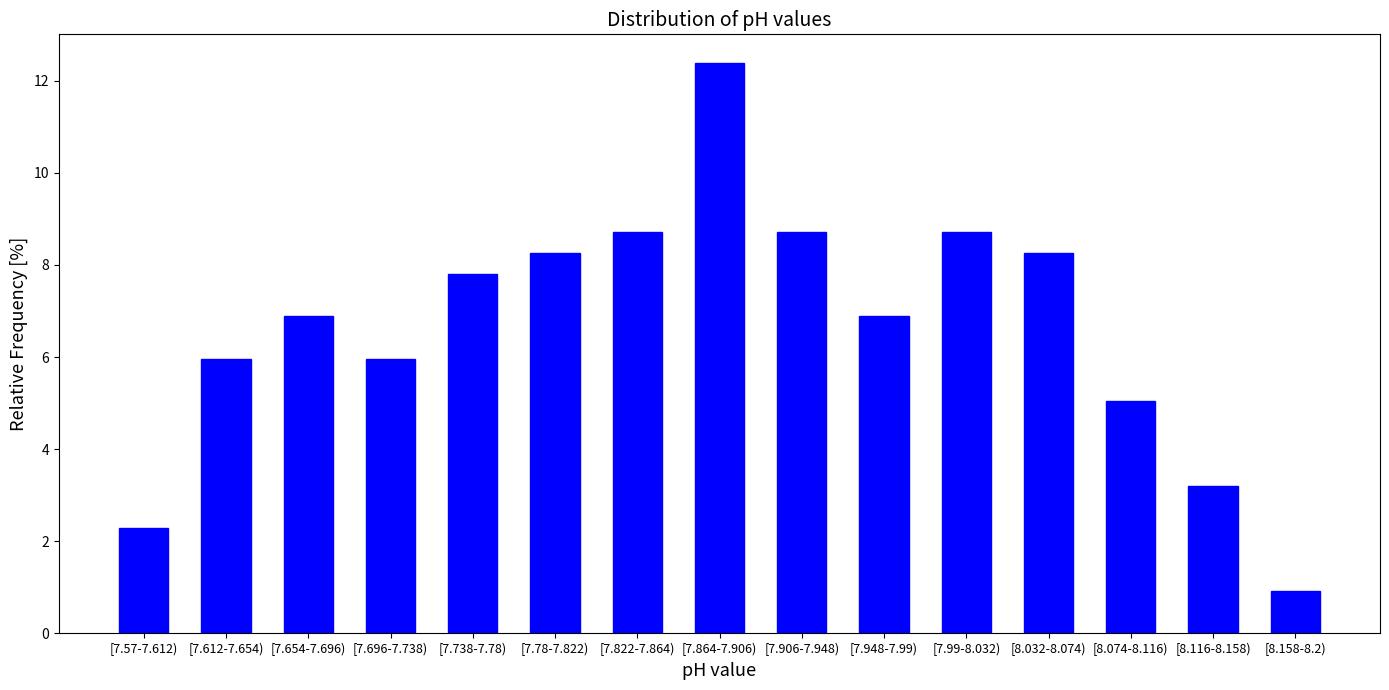

Reading left to right, list all the values displayed in this chart.

2.3	6.0	6.9	6.0	7.8	8.3	8.7	12.4	8.7	6.9	8.7	8.3	5.0	3.2	0.9